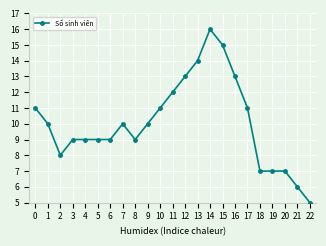

Reading left to right, transcribe all the data shown in this chart.

0=11	1=10	2=8	3=9	4=9	5=9	6=9	7=10	8=9	9=10	10=11	11=12	12=13	13=14	14=16	15=15	16=13	17=11	18=7	19=7	20=7	21=6	22=5